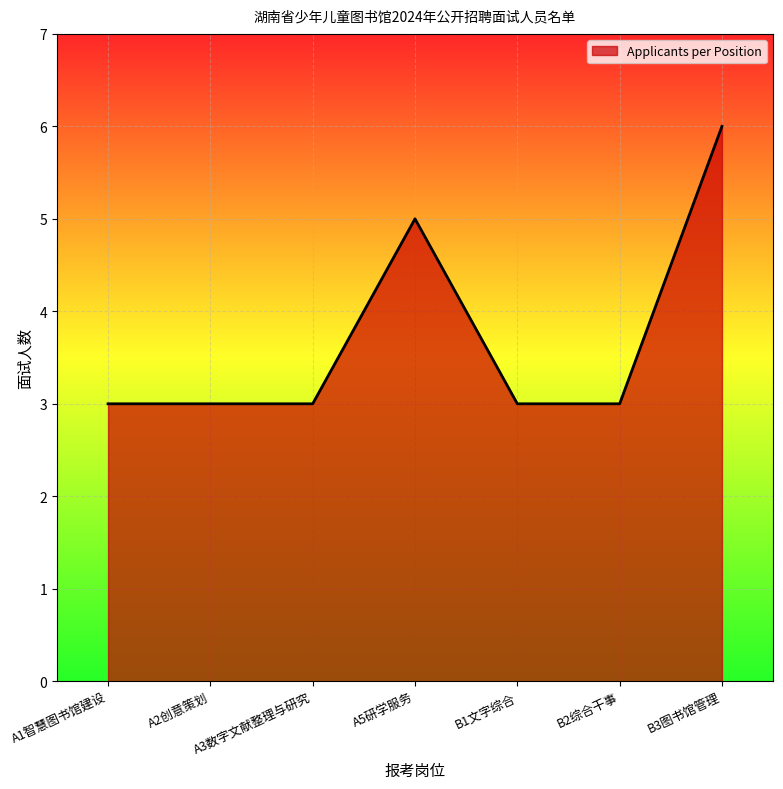

What is the change in value from A1智慧图书馆建设 to B3图书馆管理?

+3